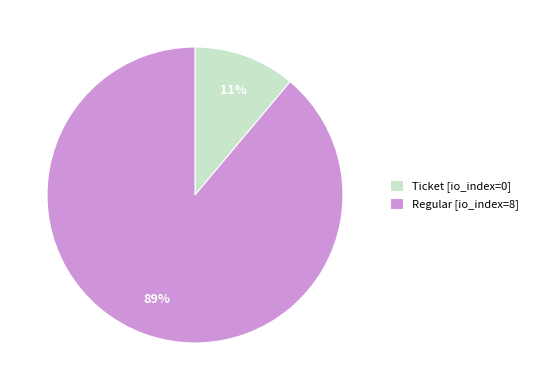

How many segments does this pie chart have?

2